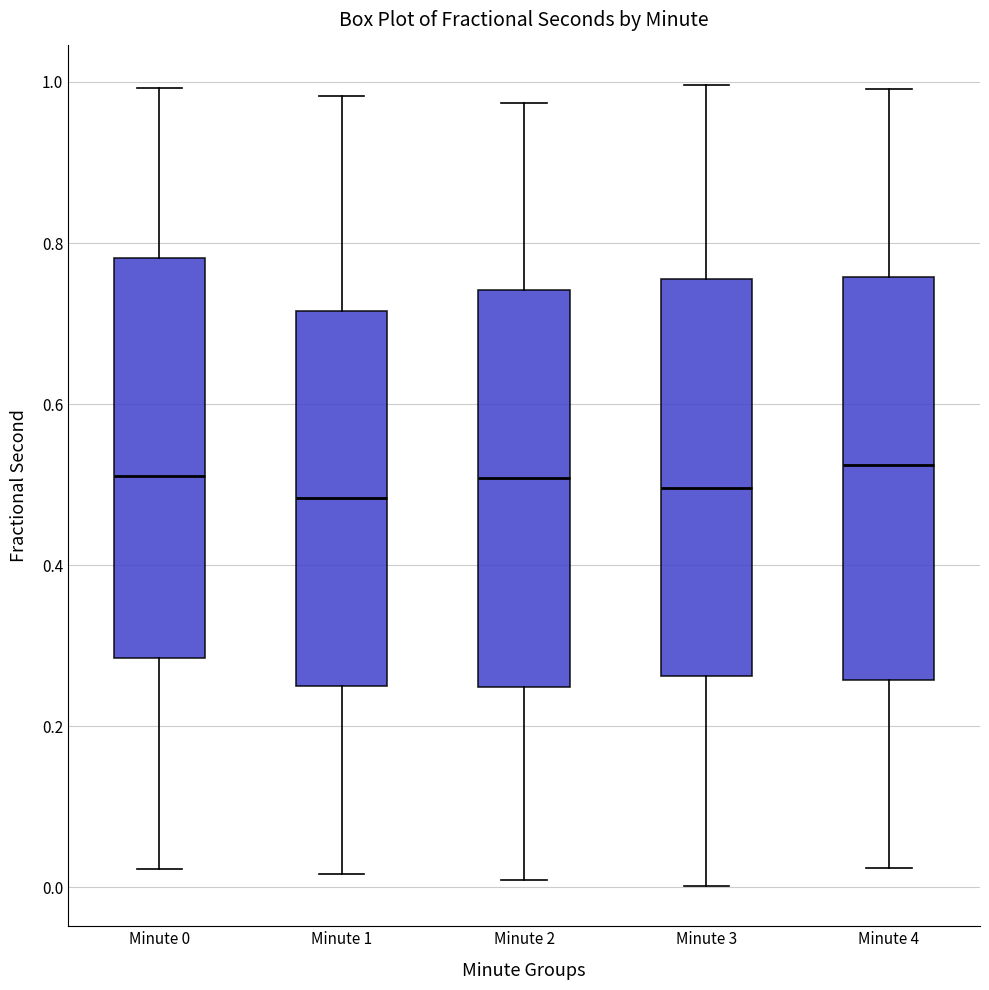

Reading left to right, transcribe this box plot: for each box, give where its median line is, the range the box spans, and where its two whiskers end, as read against the y-axis. The values are not printed on the chart, so give them approximately, as read against the axis.

Minute 0: median 0.52, box 0.28 to 0.78, whiskers 0.02 to 1.00
Minute 1: median 0.48, box 0.26 to 0.72, whiskers 0.02 to 0.98
Minute 2: median 0.50, box 0.24 to 0.74, whiskers 0.00 to 0.98
Minute 3: median 0.50, box 0.26 to 0.76, whiskers 0.00 to 1.00
Minute 4: median 0.52, box 0.26 to 0.76, whiskers 0.02 to 1.00